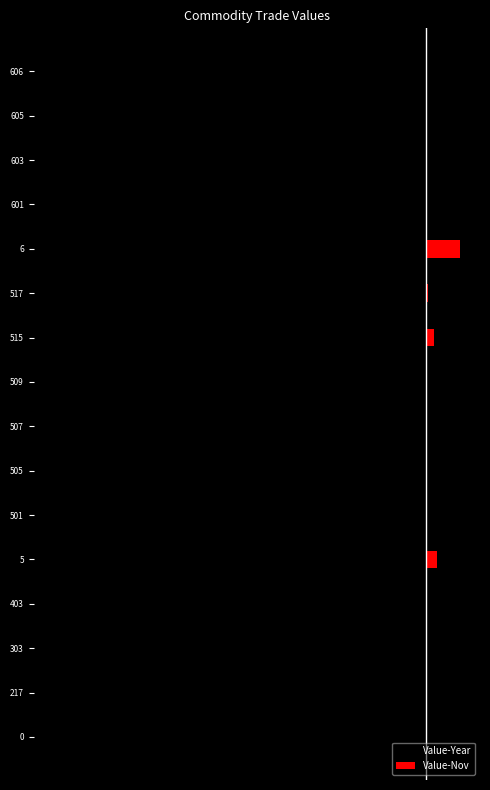

How many groups of bars are there?

16